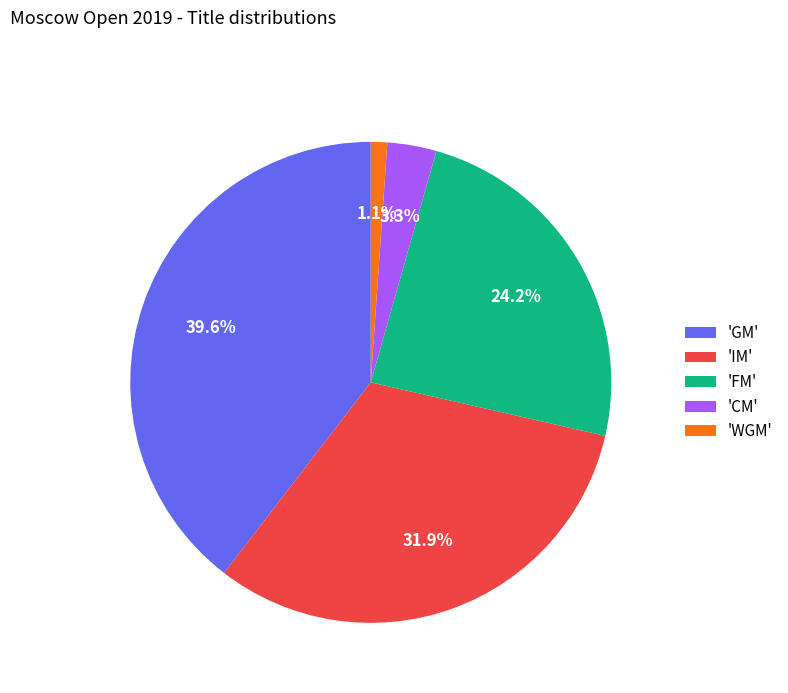

Rank the categories by value from lowest to highest.

'WGM', 'CM', 'FM', 'IM', 'GM'